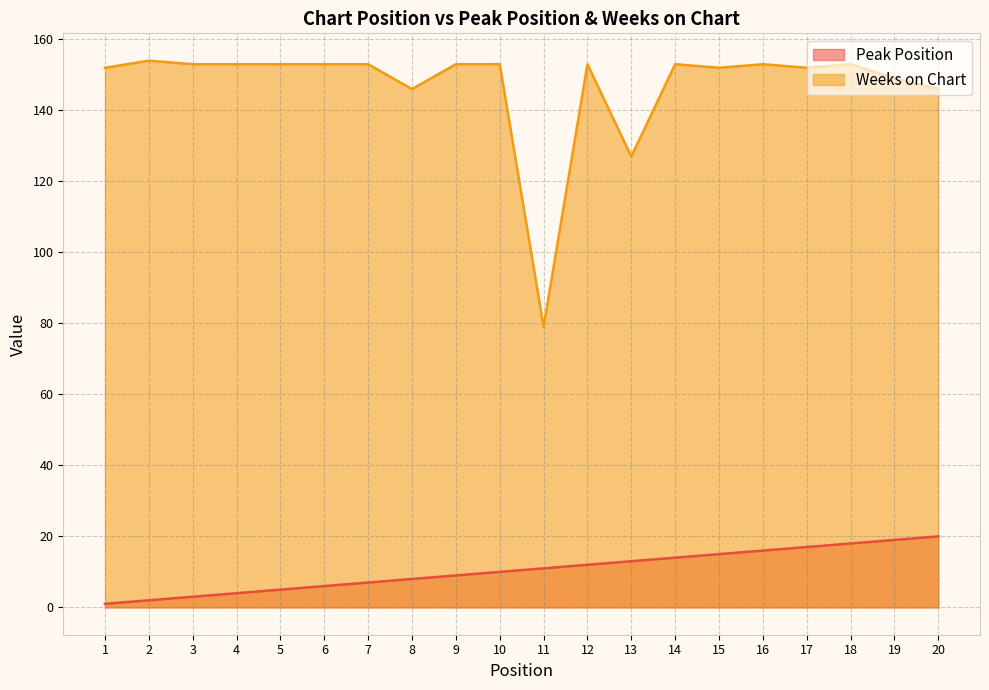

How many values in the Peak Position series exceed 11?

9